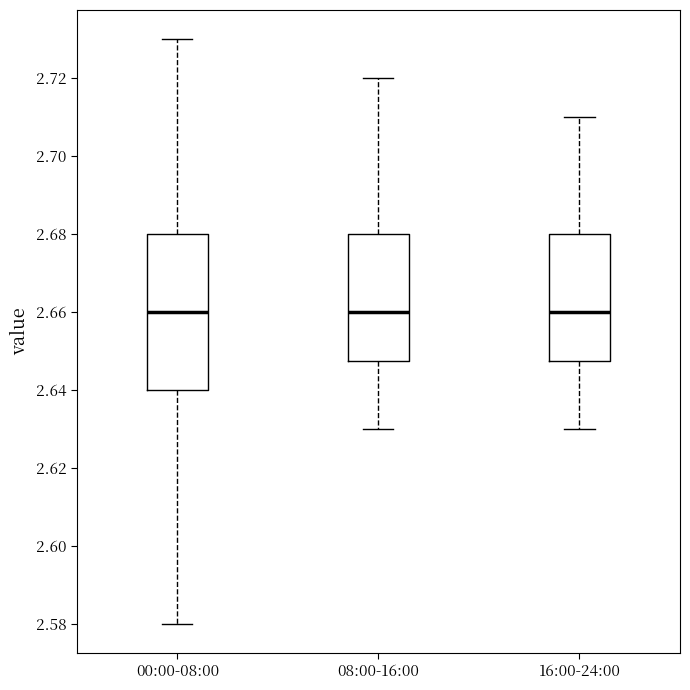

Reading left to right, transcribe this box plot: for each box, give where its median line is, the range the box spans, and where its two whiskers end, as read against the y-axis. The values are not printed on the chart, so give them approximately, as read against the axis.

00:00-08:00: median 2.660, box 2.640 to 2.680, whiskers 2.580 to 2.730
08:00-16:00: median 2.660, box 2.648 to 2.680, whiskers 2.630 to 2.720
16:00-24:00: median 2.660, box 2.648 to 2.680, whiskers 2.630 to 2.710